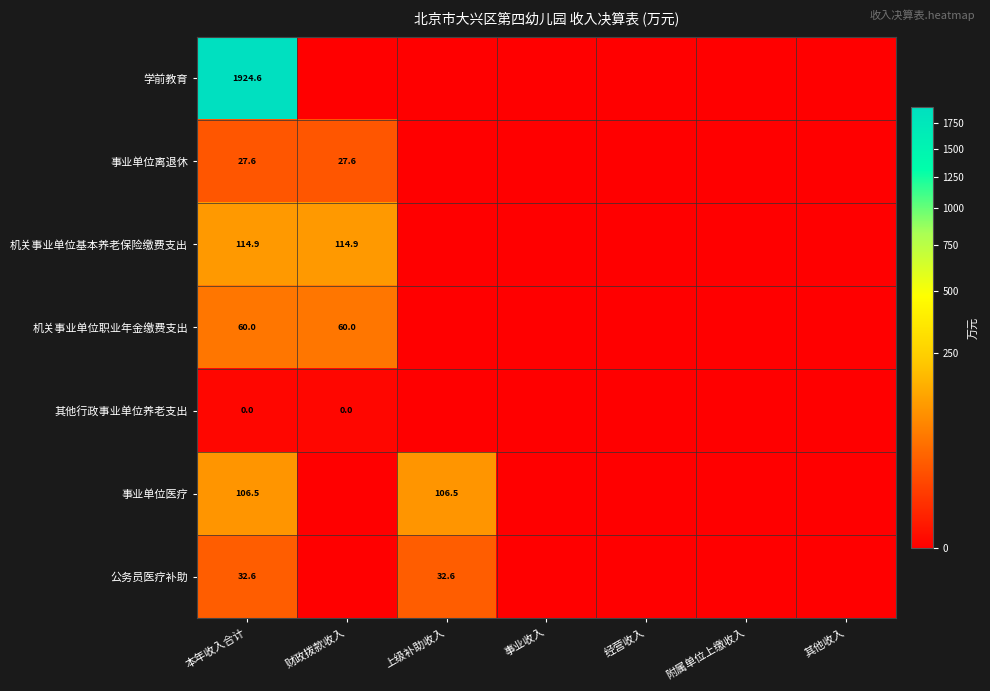

True or false: 学前教育 has a value of 387.0 at 本年收入合计.

False